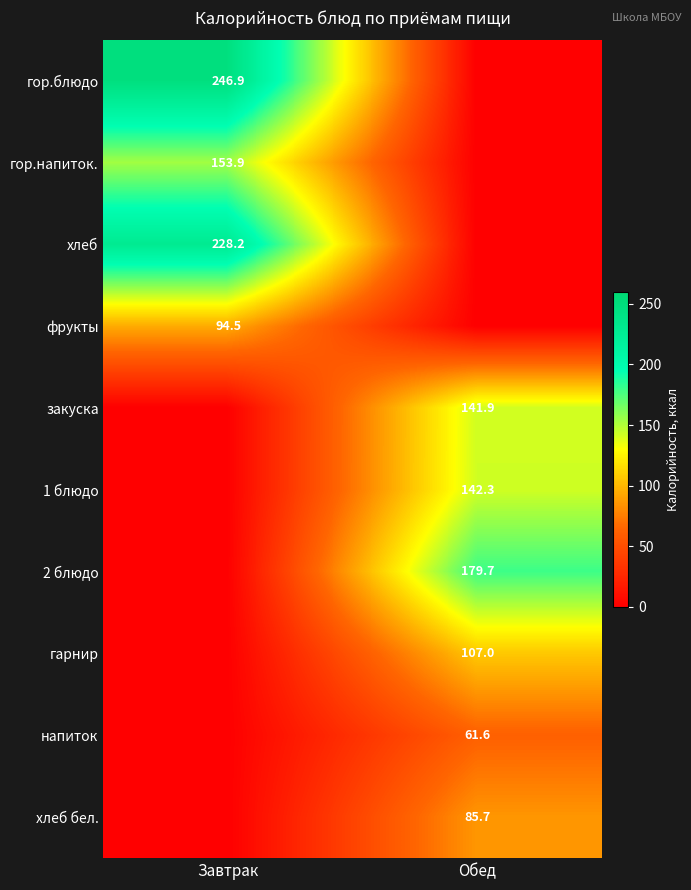

Is it true that 1 блюдо equals 142.3 at Обед?

True